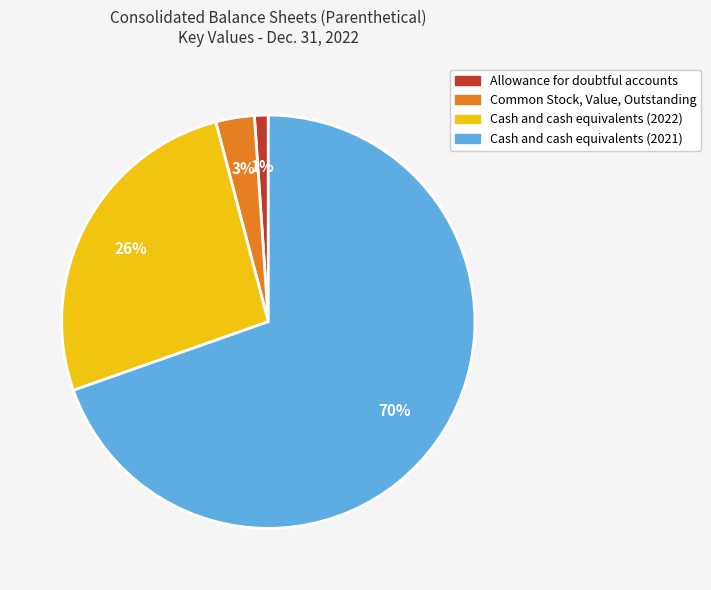

Is the sum of Cash and cash equivalents (2021) and Allowance for doubtful accounts greater than half?

Yes